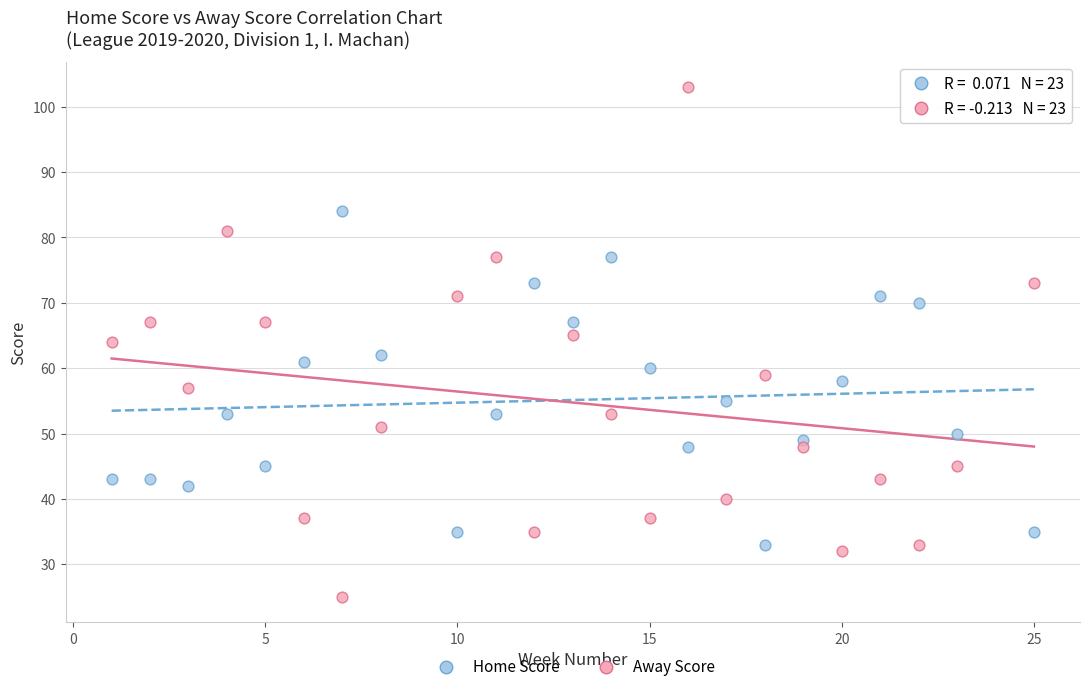

Across all data points, what is the range of Y values (max minus min)?

78